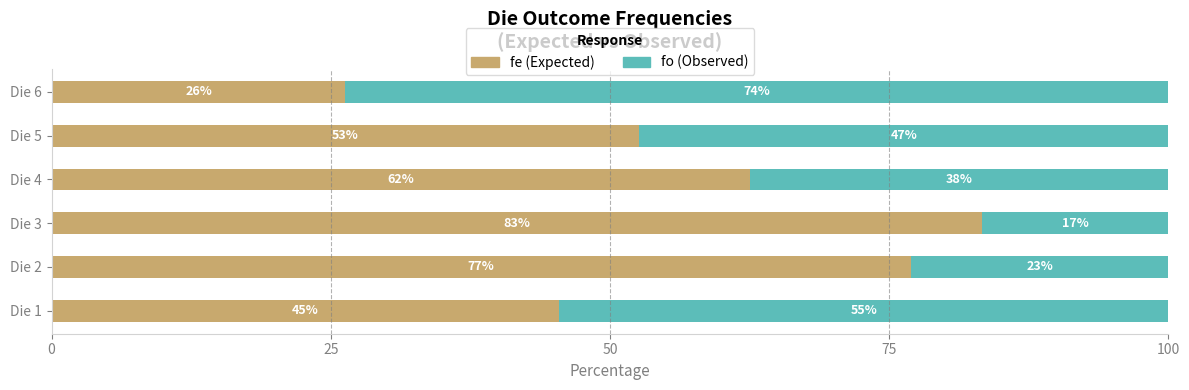

What are all the series names shown in the legend?

fe (Expected), fo (Observed)